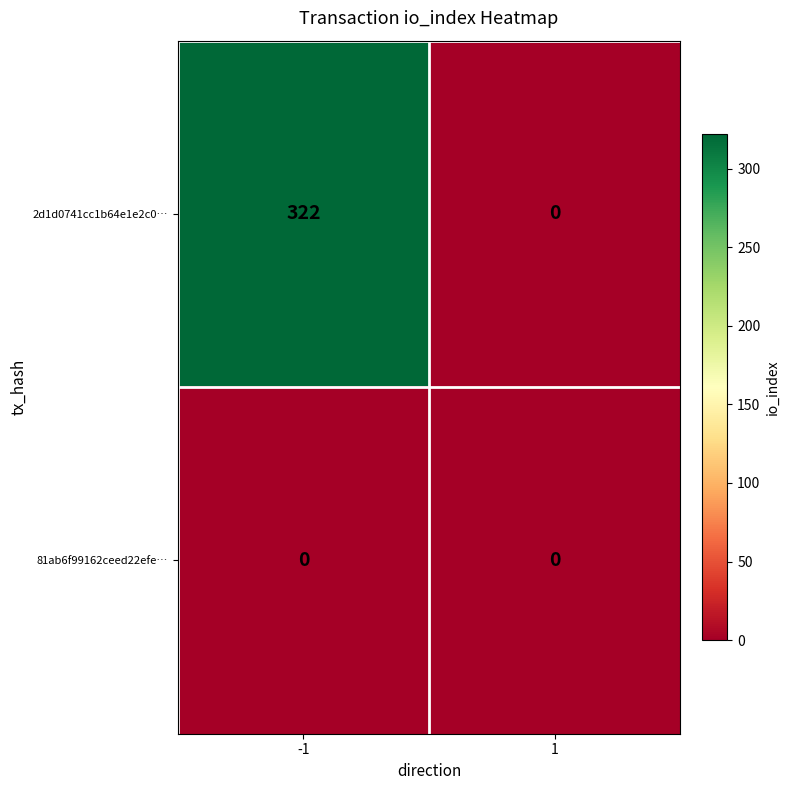

What is the average value of the 2d1d0741cc1b64e1e2c0… series?

161